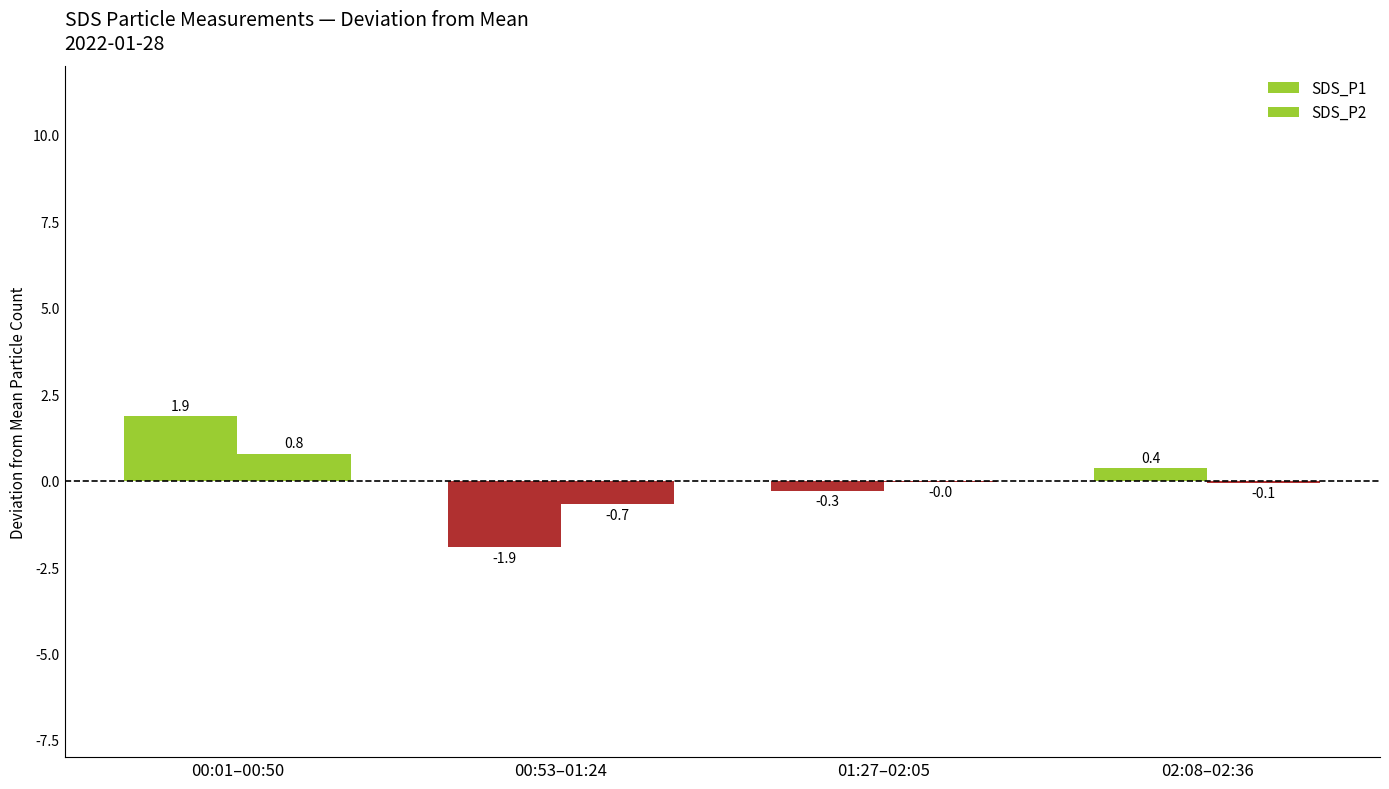

Reading right to left, transcribe all the data shown in this chart.

SDS_P1: 0.4	-0.3	-1.9	1.9
SDS_P2: -0.1	-0.0	-0.7	0.8